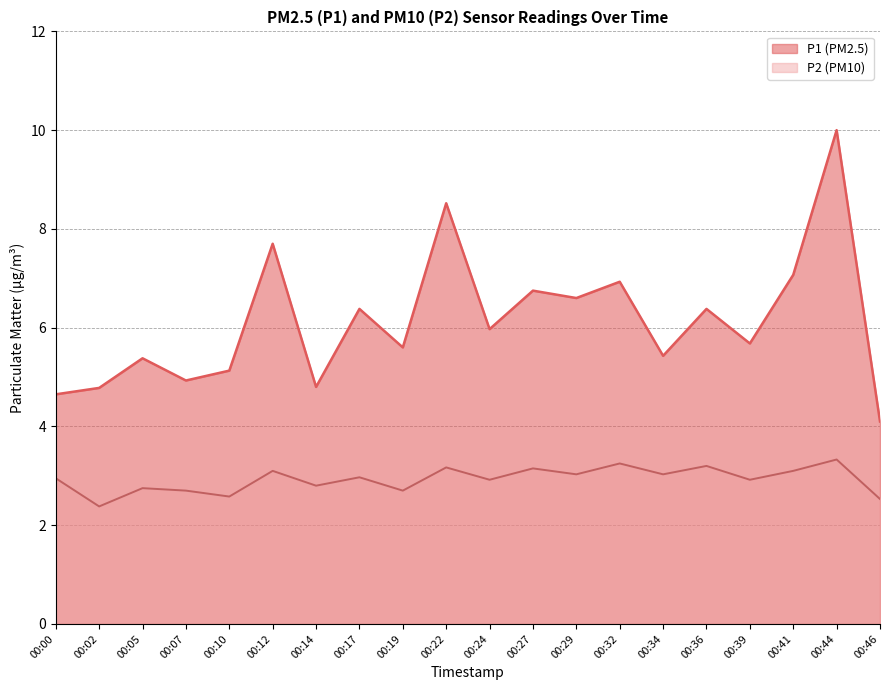

What is the spread (max minus min) of values at 00:39?

2.8